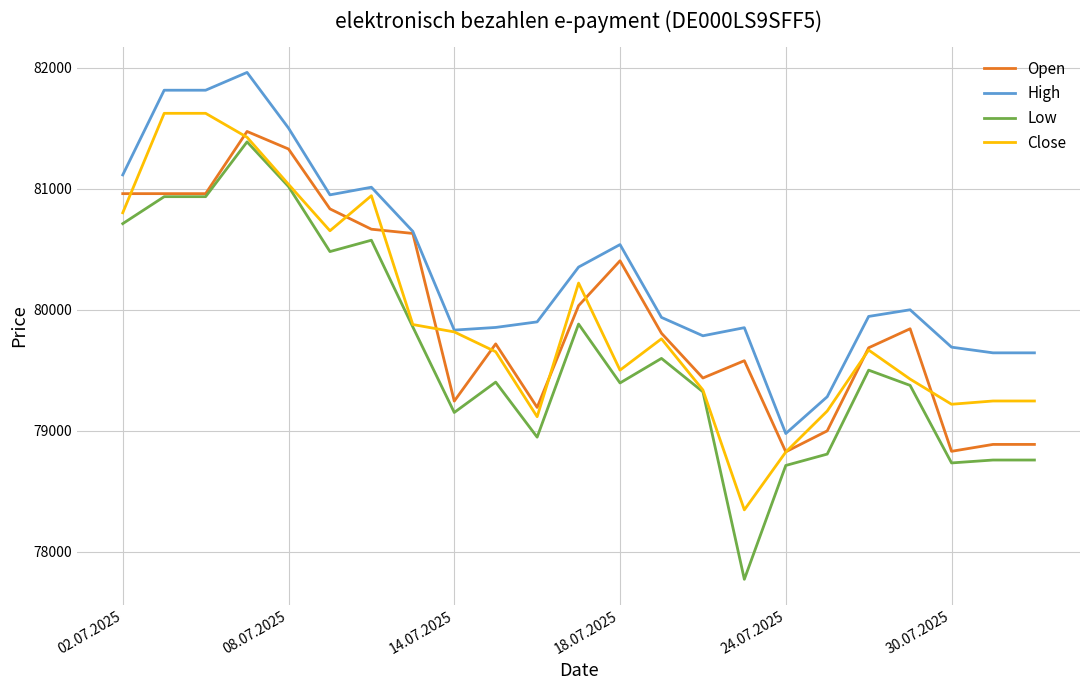

Which series has the largest range (max minus min)?

Low